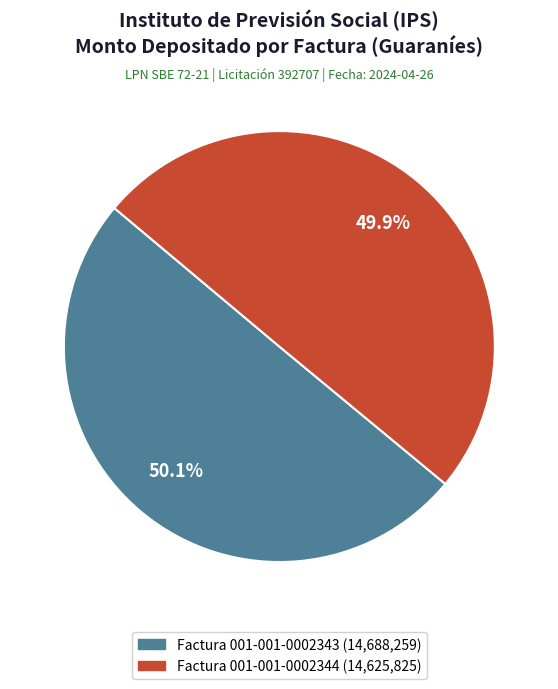

The Factura 001-001-0002343 slice represents 50% of the pie. True or false?

True